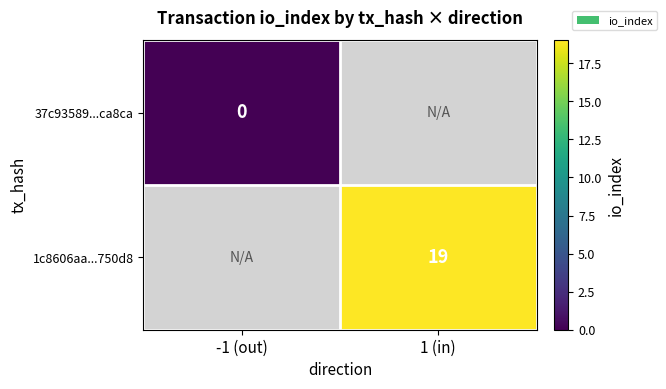

True or false: 1c8606aa...750d8 has a value of 11 at 1 (in).

False